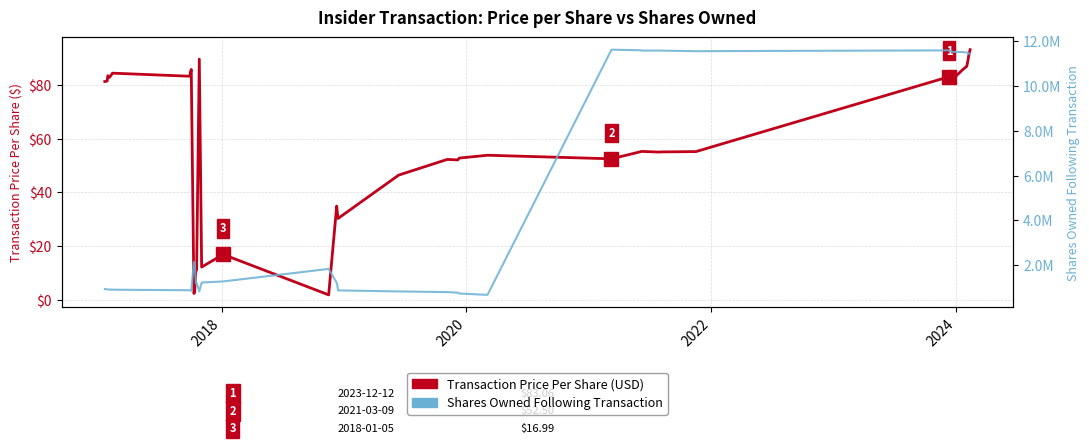

The Shares Owned Following Transaction series shows 15150998.5 at 26. True or false?

False